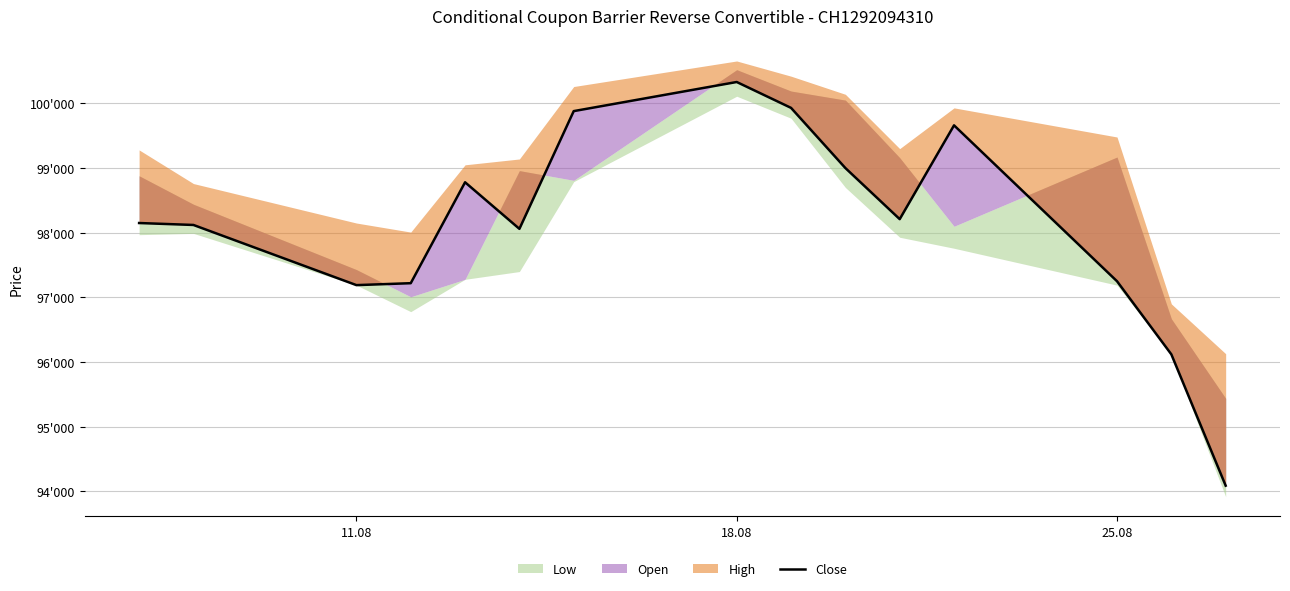

True or false: there are more than 0 points higher than both neighbors.

True